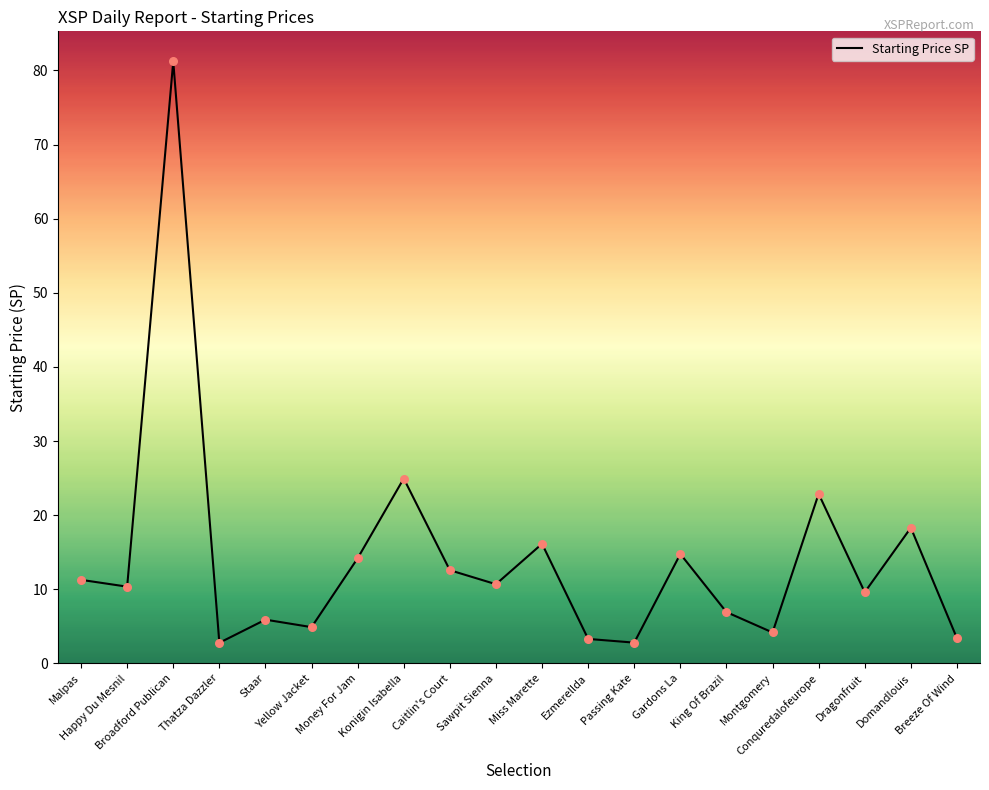

Between Money For Jam and Conquredalofeurope, which is larger?

Conquredalofeurope